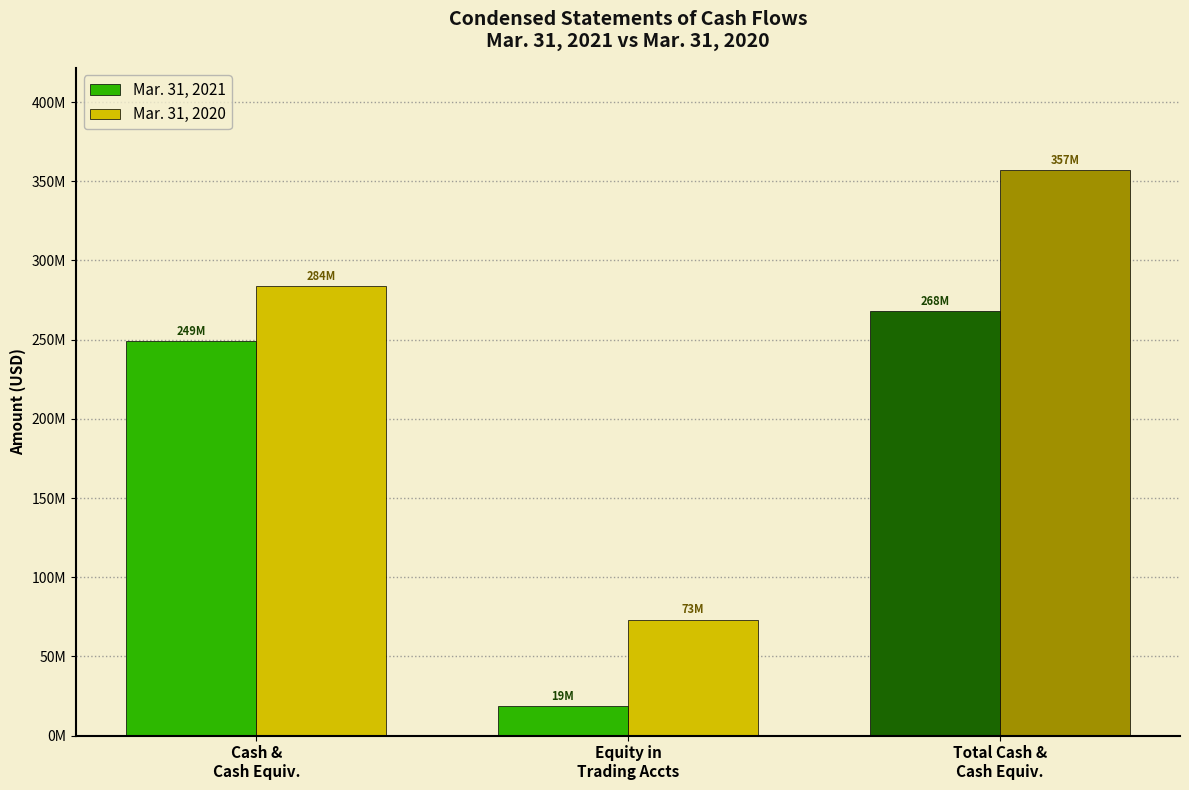

The value of Mar. 31, 2021 at Equity in
Trading Accts is 18801522. True or false?

True